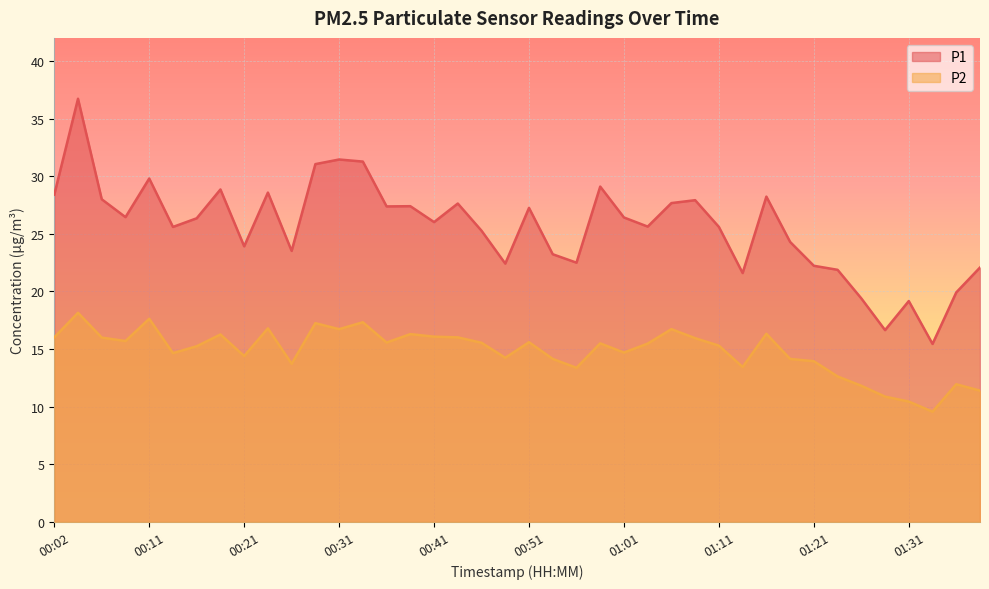

Reading left to right, what are all the values shown in this chart?

P1: 28.4	36.7	28.0	26.4	29.8	25.6	26.4	28.9	23.9	28.6	23.5	31.1	31.4	31.3	27.4	27.4	26.0	27.6	25.3	22.4	27.2	23.2	22.5	29.1	26.4	25.6	27.7	27.9	25.6	21.6	28.2	24.3	22.2	21.9	19.4	16.6	19.2	15.4	19.9	22.1
P2: 16.0	18.1	16.0	15.7	17.6	14.7	15.2	16.3	14.4	16.8	13.7	17.2	16.7	17.3	15.6	16.3	16.1	16.0	15.6	14.2	15.6	14.2	13.4	15.5	14.7	15.5	16.7	15.9	15.3	13.4	16.3	14.2	13.9	12.6	11.8	10.9	10.4	9.6	11.9	11.4